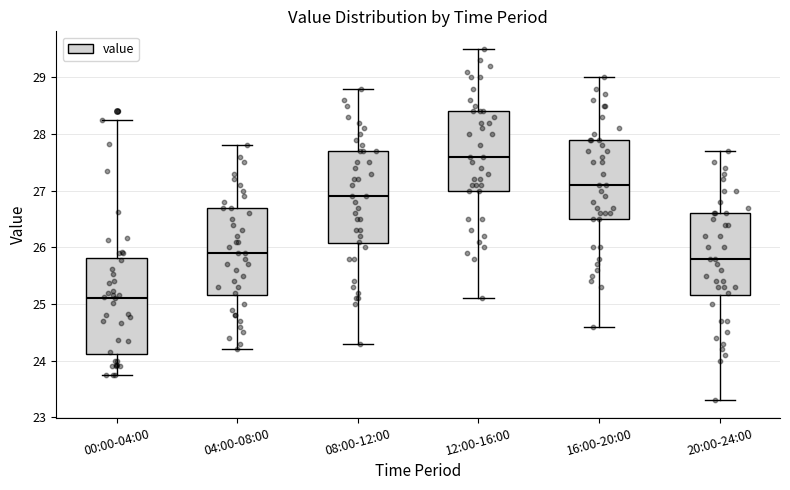

Reading left to right, read every box against the y-axis: the position of its median line, the range the box covers, and the ends of its whiskers. The values are not printed on the chart, so give them approximately, as read against the axis.

00:00-04:00: median 25.1, box 24.1 to 25.8, whiskers 23.8 to 28.3
04:00-08:00: median 25.9, box 25.2 to 26.7, whiskers 24.2 to 27.8
08:00-12:00: median 26.9, box 26.1 to 27.7, whiskers 24.3 to 28.8
12:00-16:00: median 27.6, box 27.0 to 28.4, whiskers 25.1 to 29.5
16:00-20:00: median 27.1, box 26.5 to 27.9, whiskers 24.6 to 29.0
20:00-24:00: median 25.8, box 25.2 to 26.6, whiskers 23.3 to 27.7